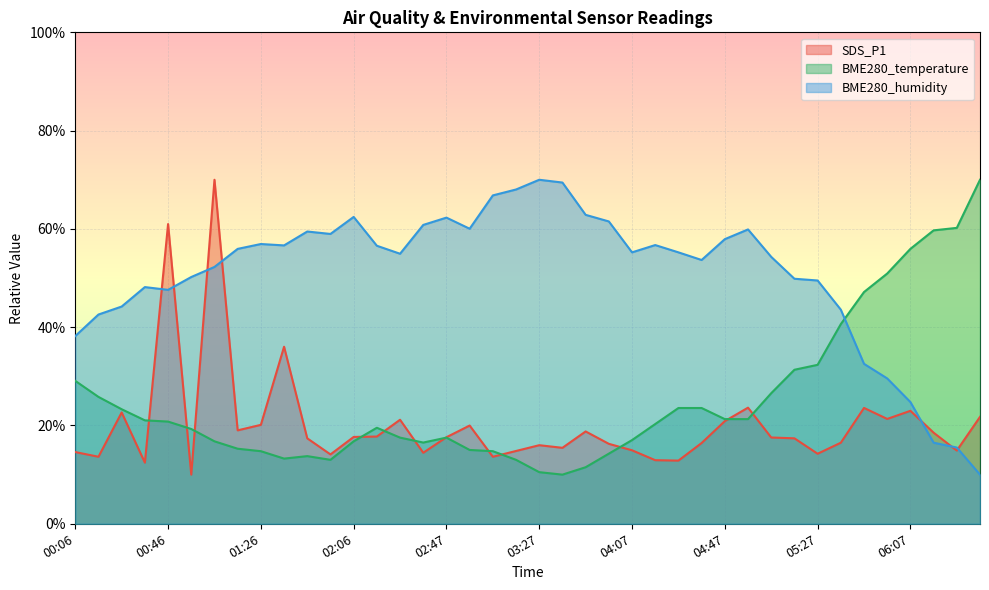

The BME280_humidity series shows 12.2 at 02:27. True or false?

False